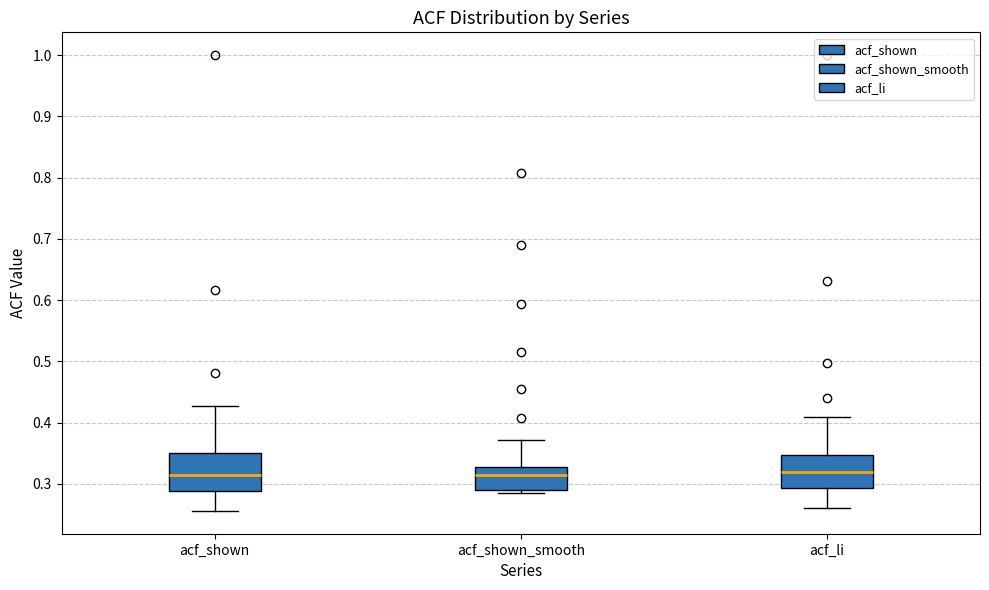

Reading left to right, transcribe this box plot: for each box, give where its median line is, the range the box spans, and where its two whiskers end, as read against the y-axis. The values are not printed on the chart, so give them approximately, as read against the axis.

acf_shown: median 0.32, box 0.29 to 0.35, whiskers 0.26 to 0.43
acf_shown_smooth: median 0.32, box 0.29 to 0.33, whiskers 0.29 (just below the box's lower edge) to 0.37
acf_li: median 0.32, box 0.29 to 0.35, whiskers 0.26 to 0.41